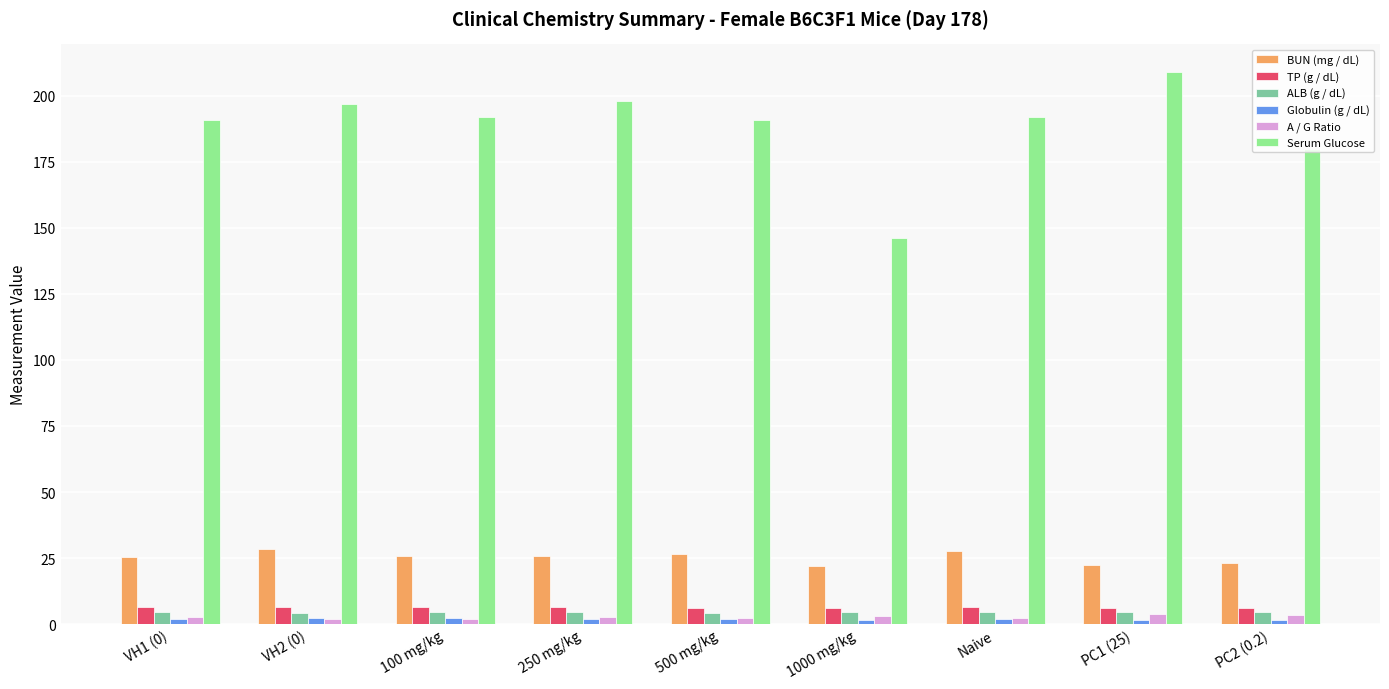

What is the label of the 3rd bar from the left?

100 mg/kg